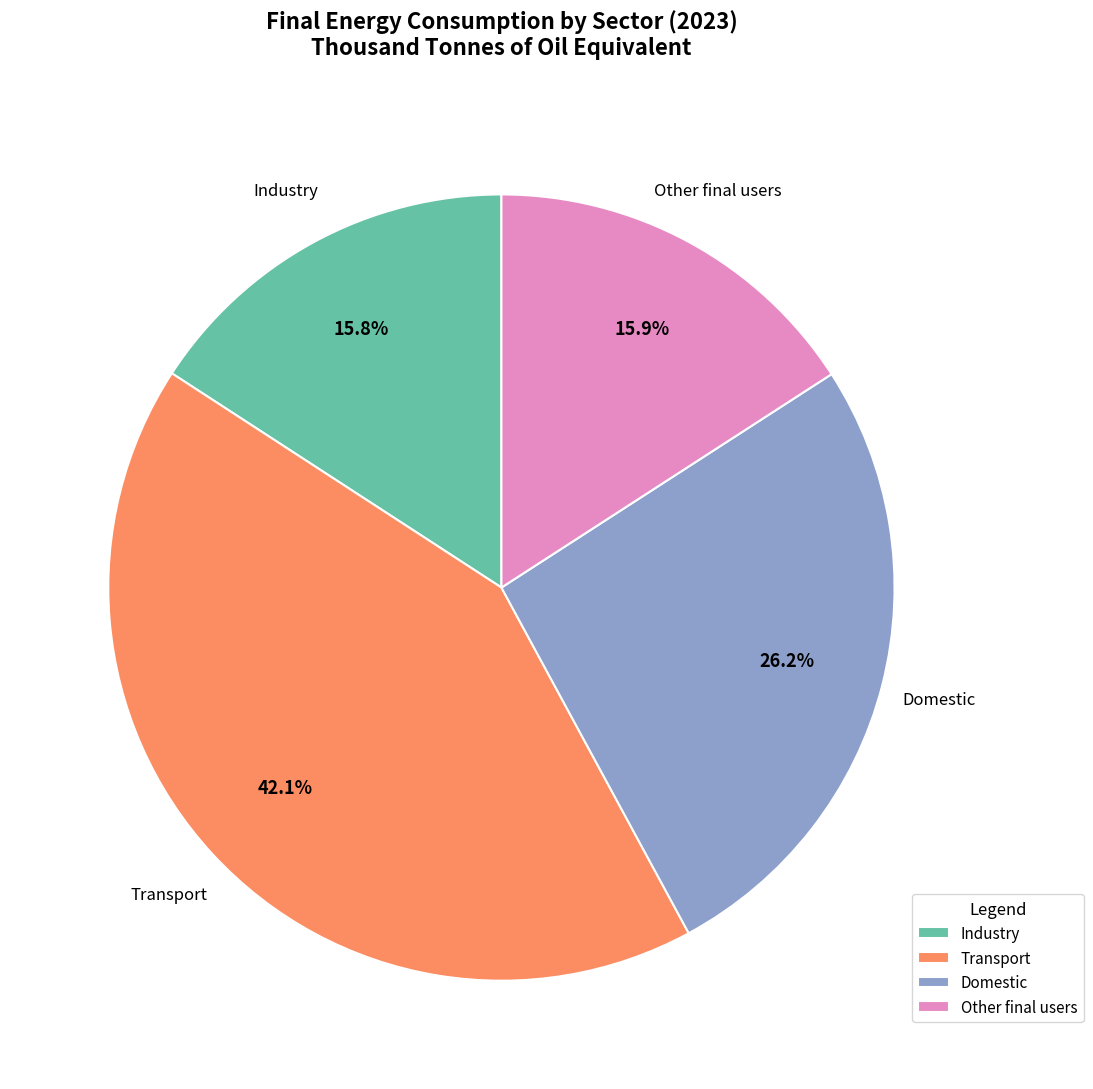

Which has a higher value, Other final users or Transport?

Transport